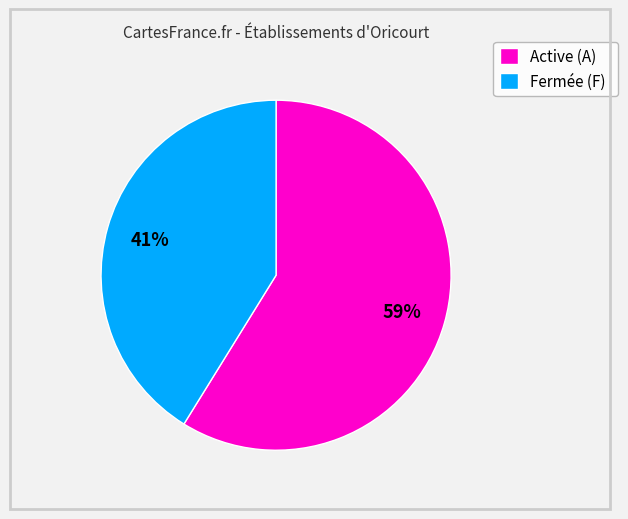

Is the sum of Active (A) and Fermée (F) greater than half?

Yes